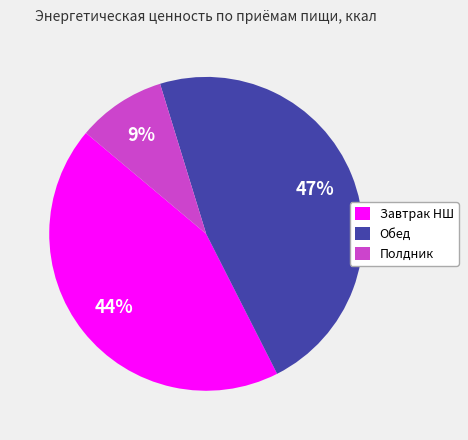

Is it true that Завтрак НШ is 44% of the pie?

True